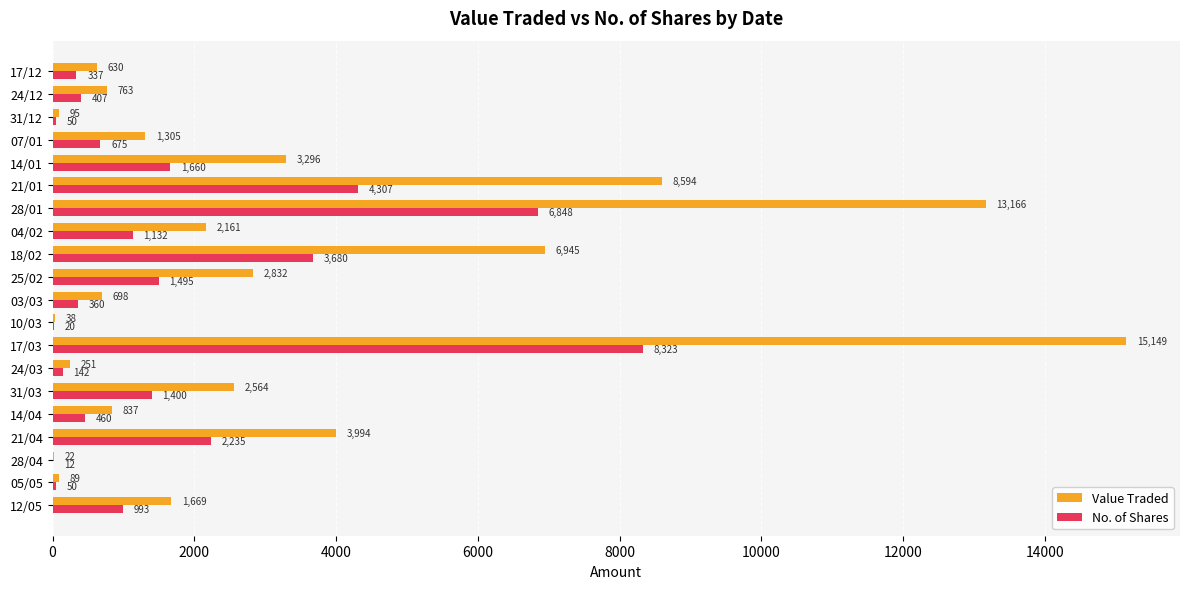

What is the sum of the No. of Shares values at 17/03 and 17/12?

8660